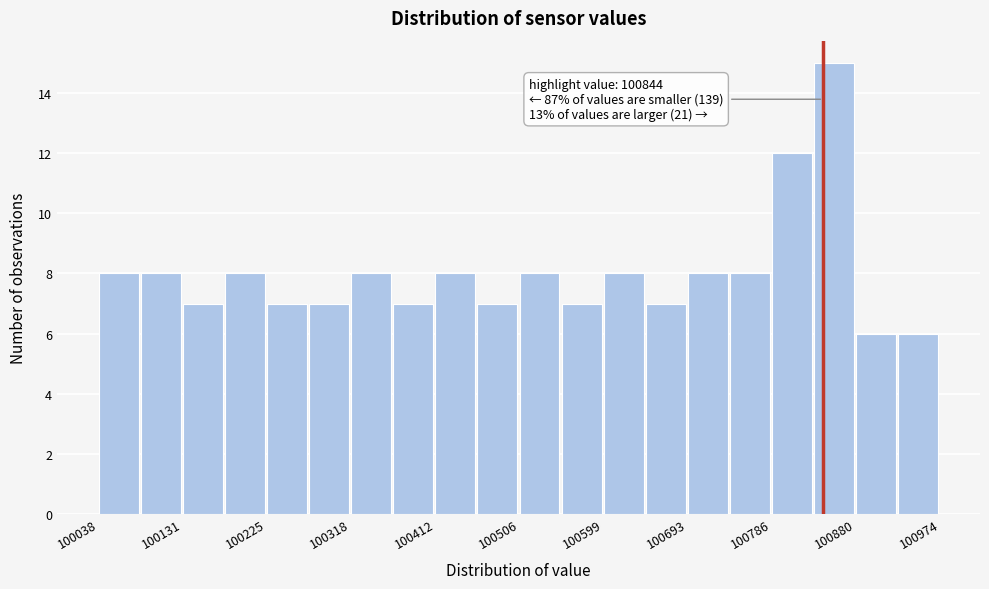

Over which range of the x-axis is the bar tallest?

100830 to 100880